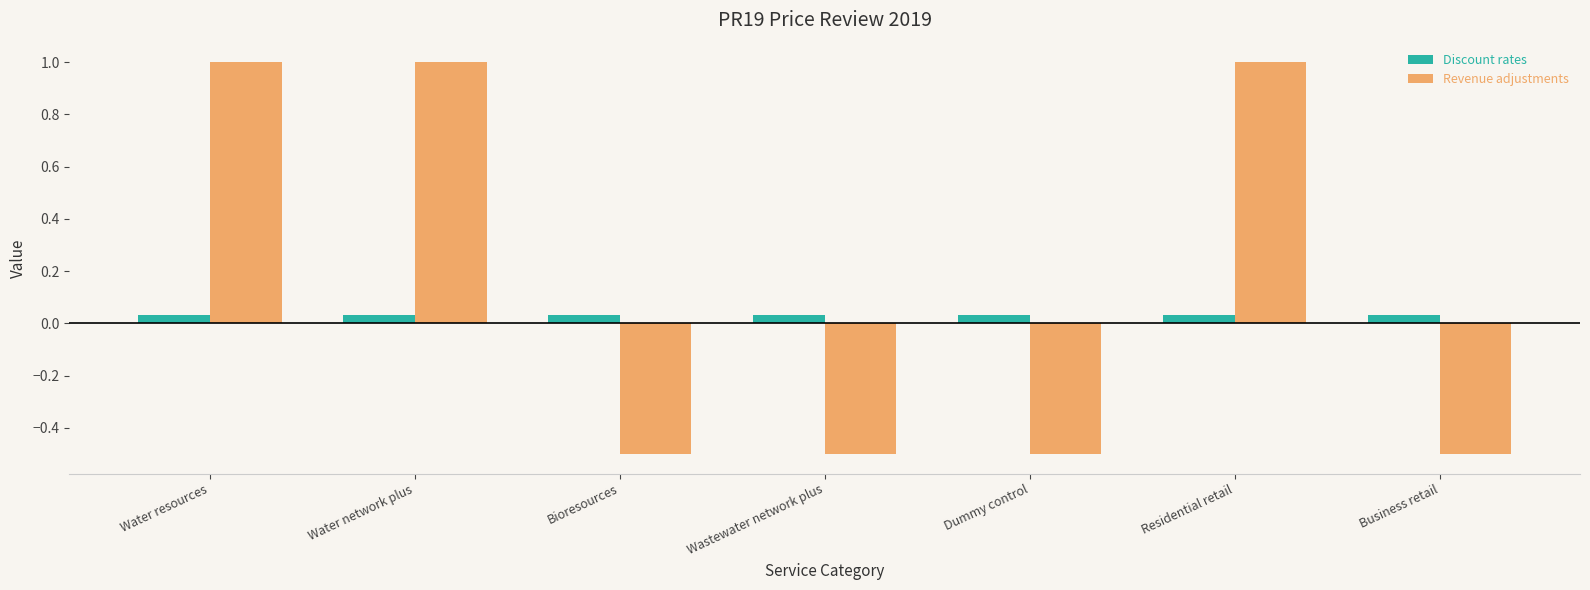

At Business retail, list the series in order from largest to smallest.

Discount rates, Revenue adjustments